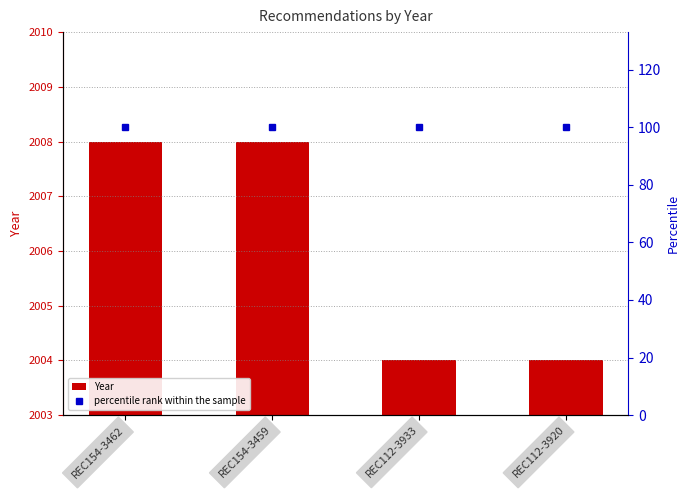

What are all the series names shown in the legend?

Year, percentile rank within the sample